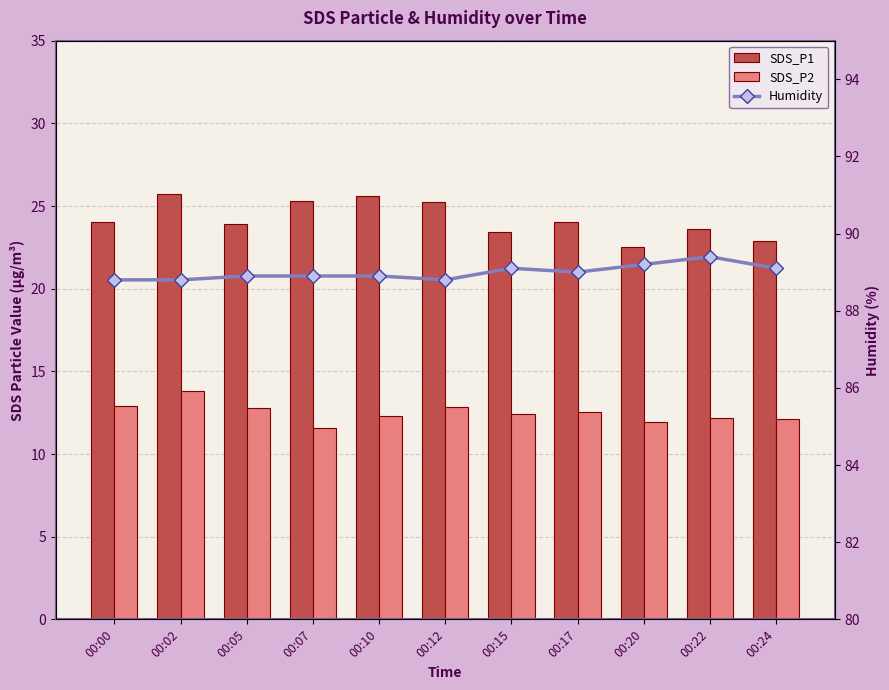

What is the lowest value of the SDS_P1 series?

22.5